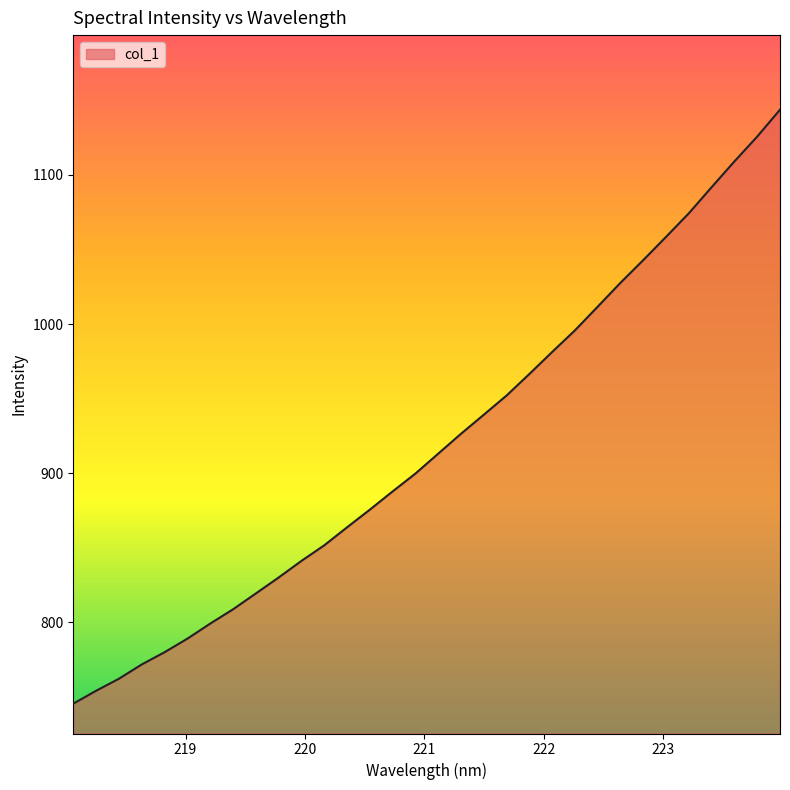

True or false: there are more than 0 points higher than both neighbors.

False